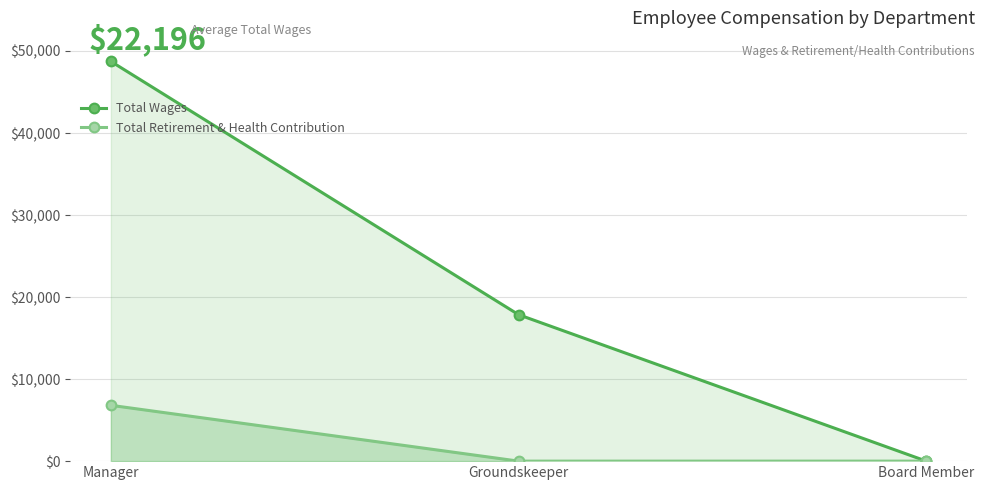

Which category has the lowest value in the Total Wages series?

Board Member